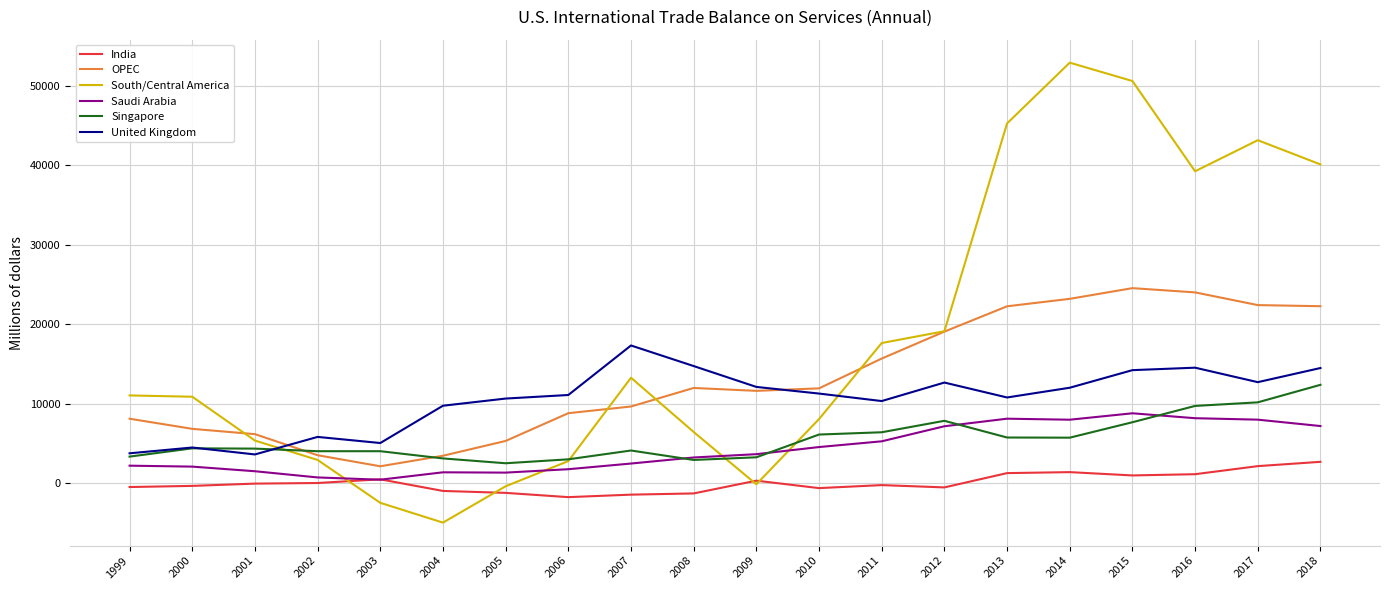

After their last crossing, which series has the higher values: OPEC or South/Central America?

South/Central America